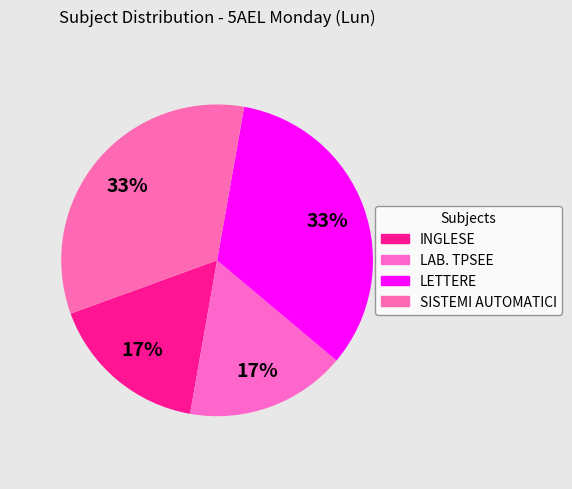

Count the number of slices in the pie.

4